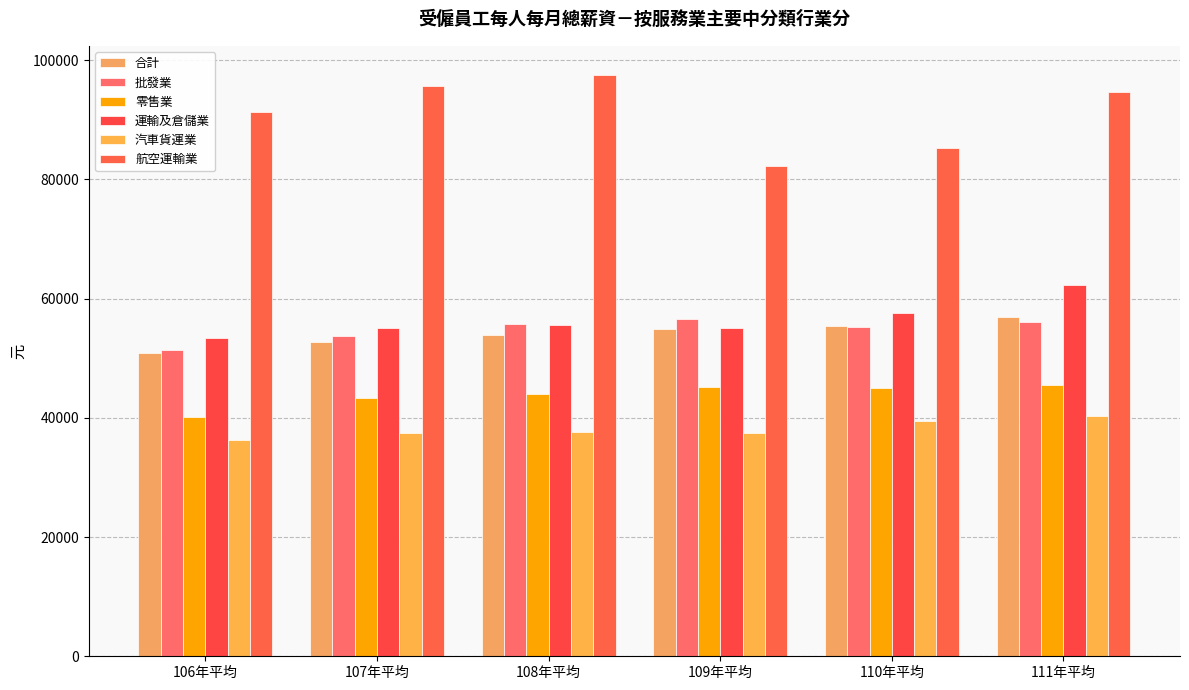

What is the total value across all series at 111年平均?

355415